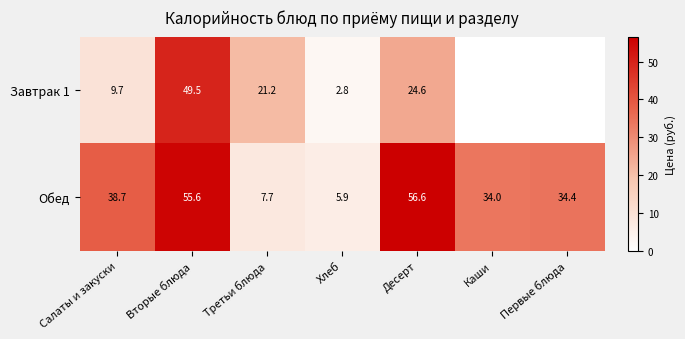

What is the average value of the Обед series?

33.3